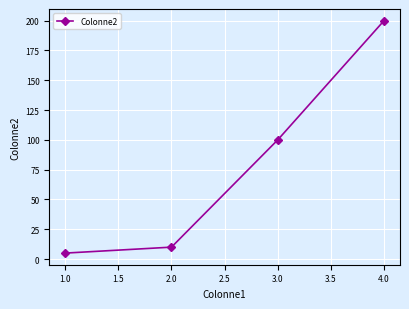

Approximately how many times larger is the value at 4.0 compared to 2.0?

20.0